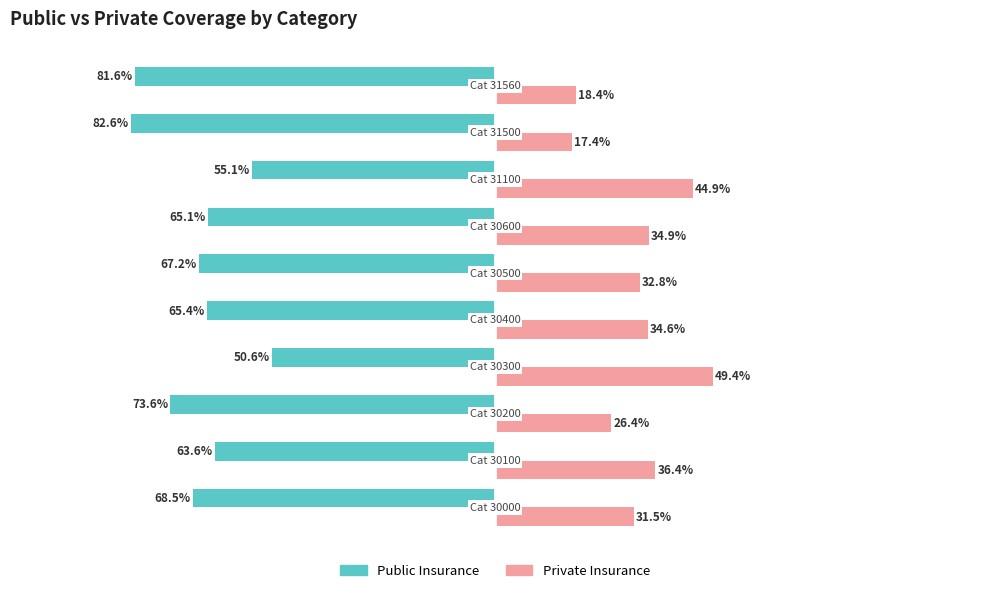

List the series in order of their overall mean, highest first.

Private Insurance, Public Insurance